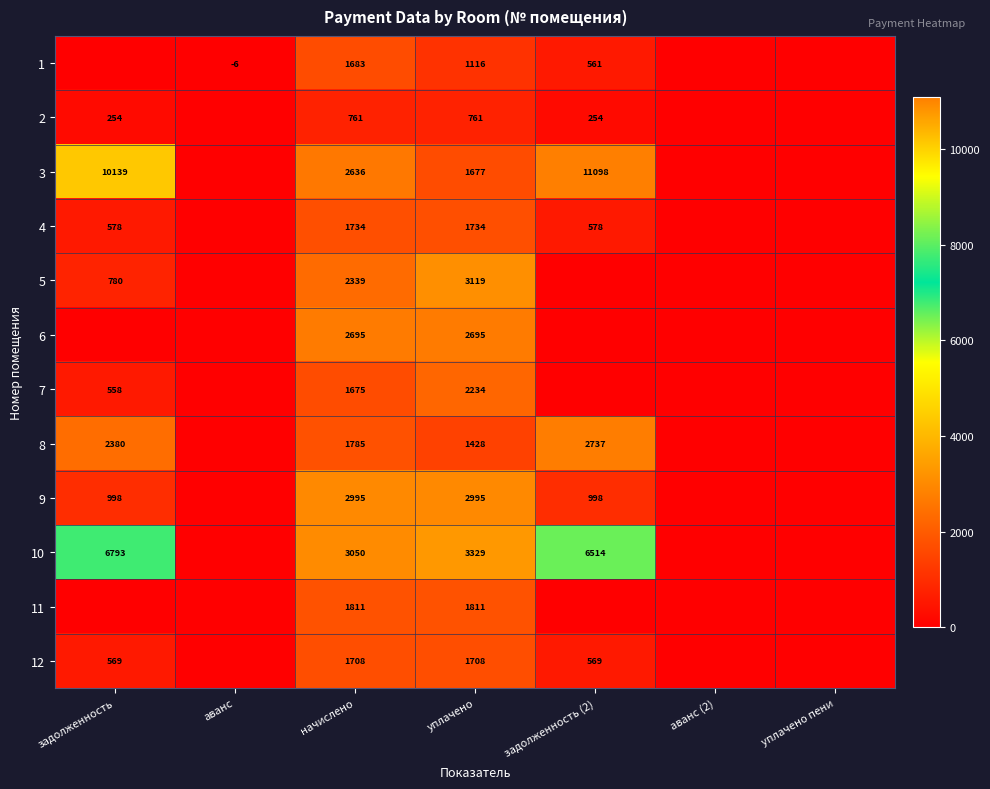

True or false: 2 has a value of 254 at задолженность (2).

True